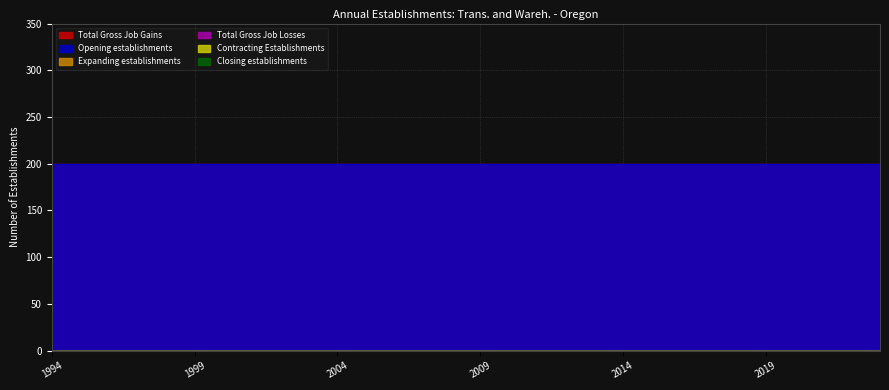

True or false: Opening establishments has more than 0 points higher than both neighbors.

False